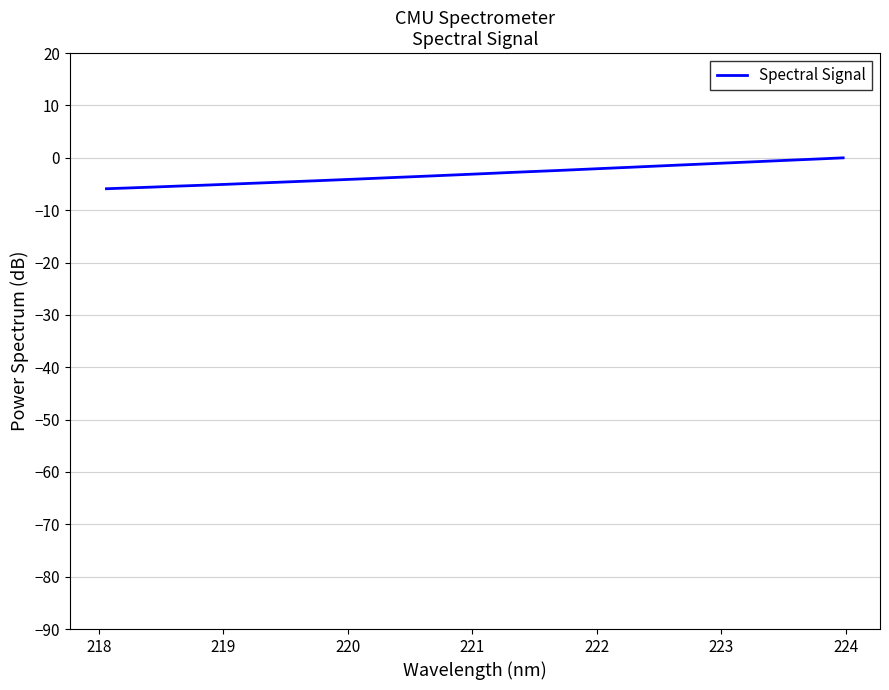

What is the smallest value displayed?

-5.9